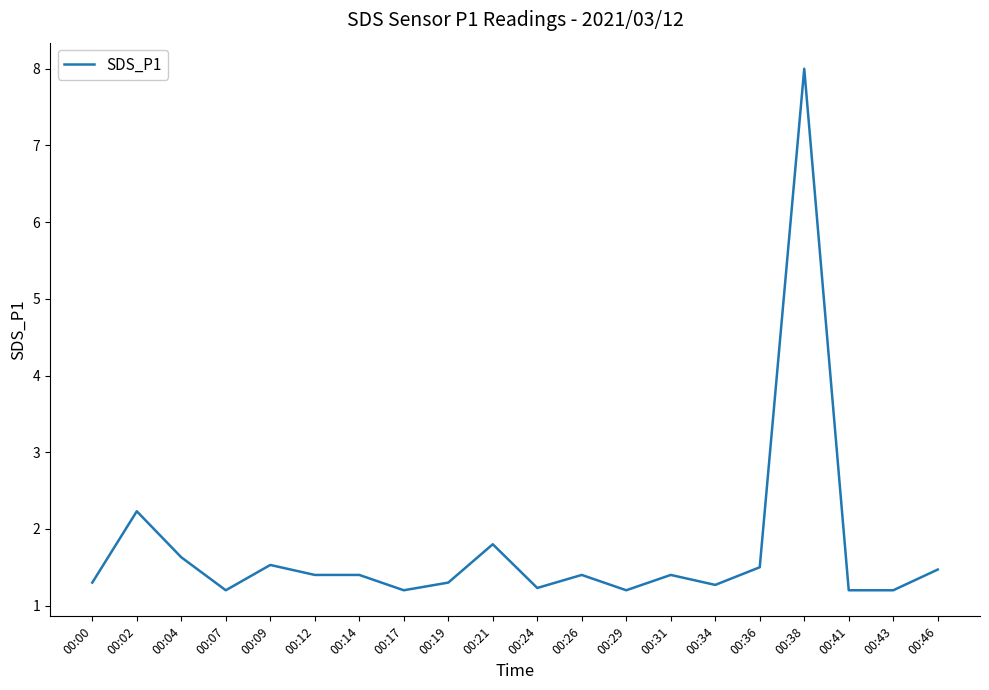

What is the average value?

1.7